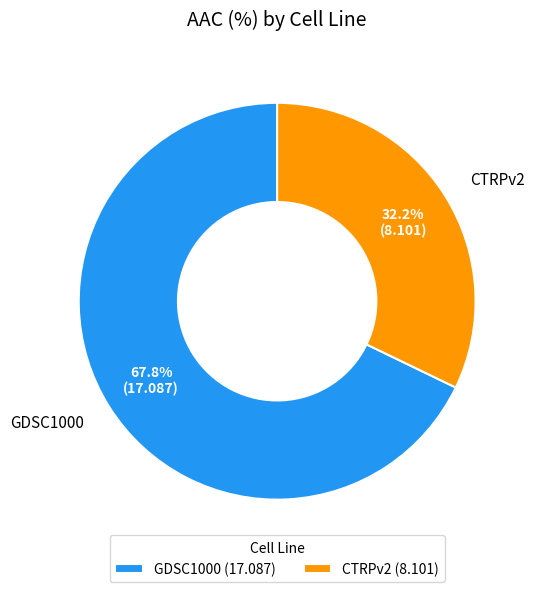

How many slices are in this pie chart?

2